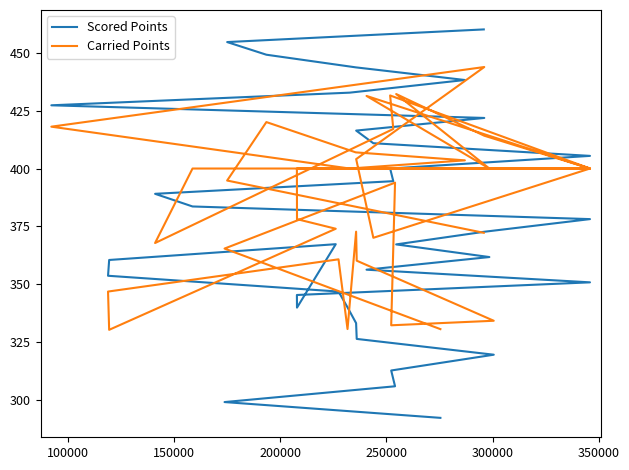

Reading left to right, what are all the values shown in this chart?

Scored Points: 292.5	299.3	306.1	312.9	319.7	326.5	333.3	340.1	346.9	353.7	360.6	367.4	340.0	345.5	350.9	356.4	361.8	367.3	372.7	378.2	383.6	389.1	394.5	400.0	405.5	410.9	416.4	421.8	427.3	432.7	438.2	443.6	449.1	454.5	460.0
Carried Points: 330.7	365.5	393.9	332.4	334.3	360.2	372.8	330.8	360.8	346.9	330.4	374.0	378.2	400.0	400.0	431.3	400.0	432.1	414.2	400.0	400.0	367.9	417.1	431.5	400.0	370.1	404.1	443.8	418.1	400.0	403.5	407.0	420.0	394.8	372.3